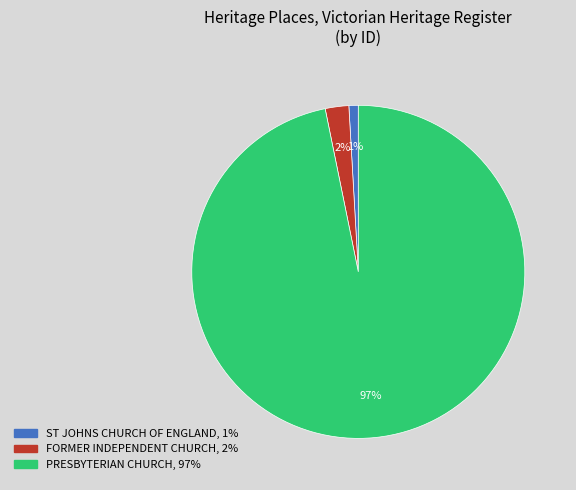

How many segments does this pie chart have?

3